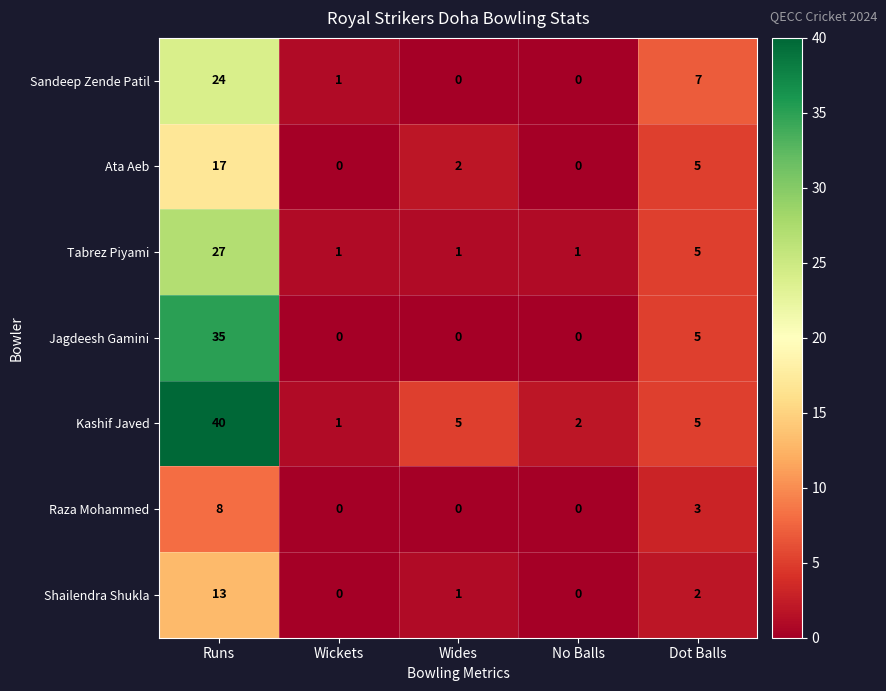

Rank the series by their maximum value, from lowest to highest.

Raza Mohammed, Shailendra Shukla, Ata Aeb, Sandeep Zende Patil, Tabrez Piyami, Jagdeesh Gamini, Kashif Javed